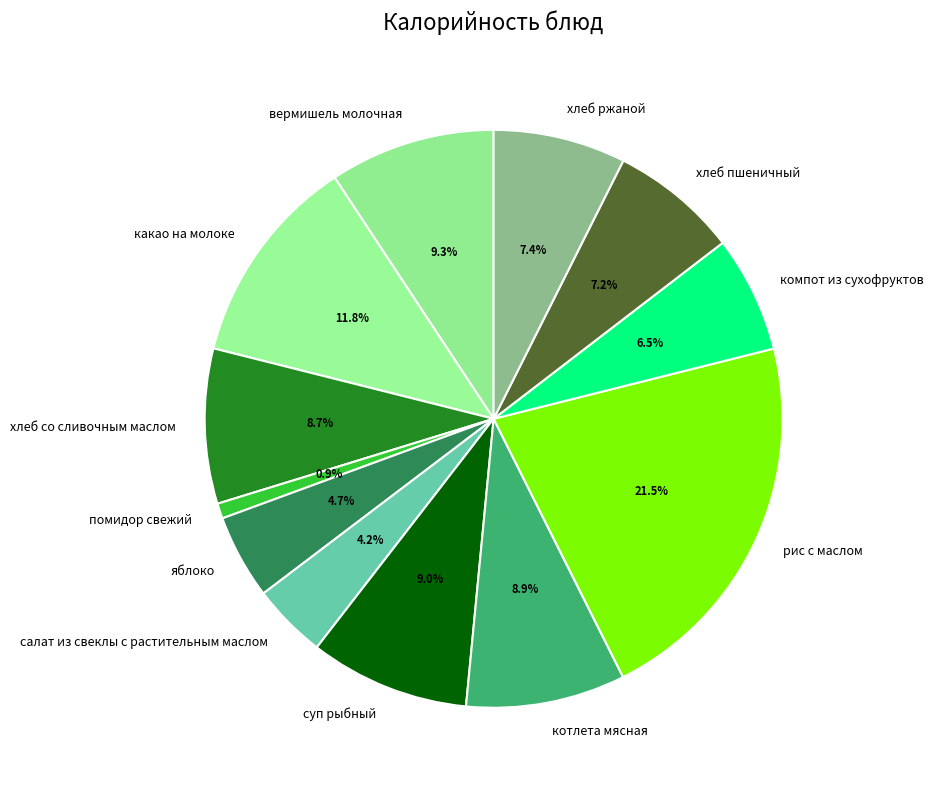

To the nearest percent, what is the average slice percentage?

8%